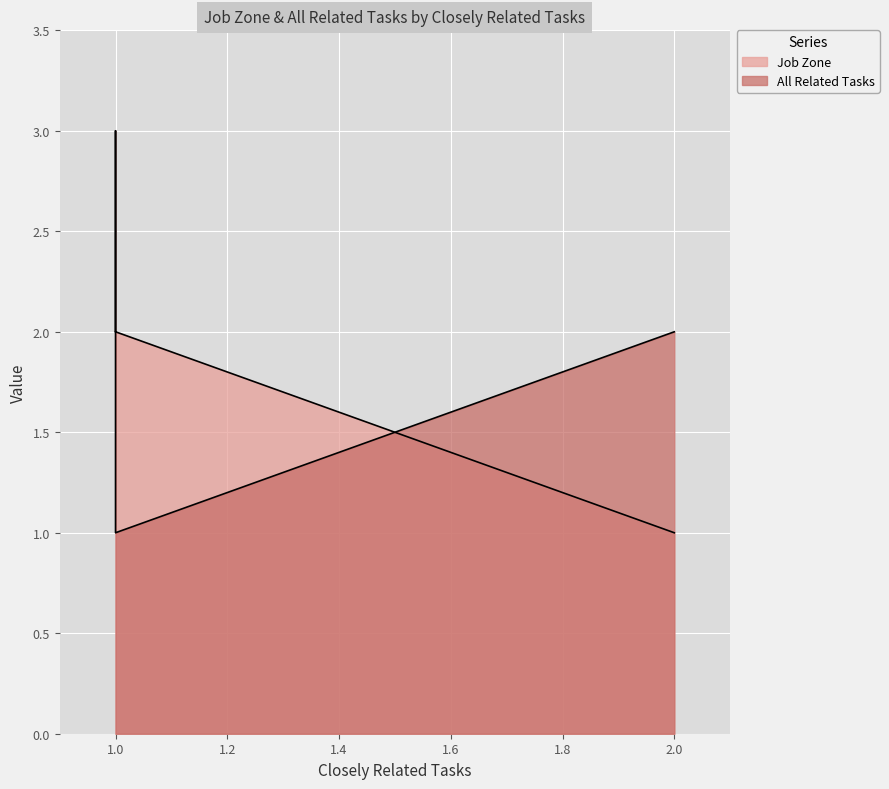

The value of Job Zone at Terrazzo Workers and Finishers is 3. True or false?

False